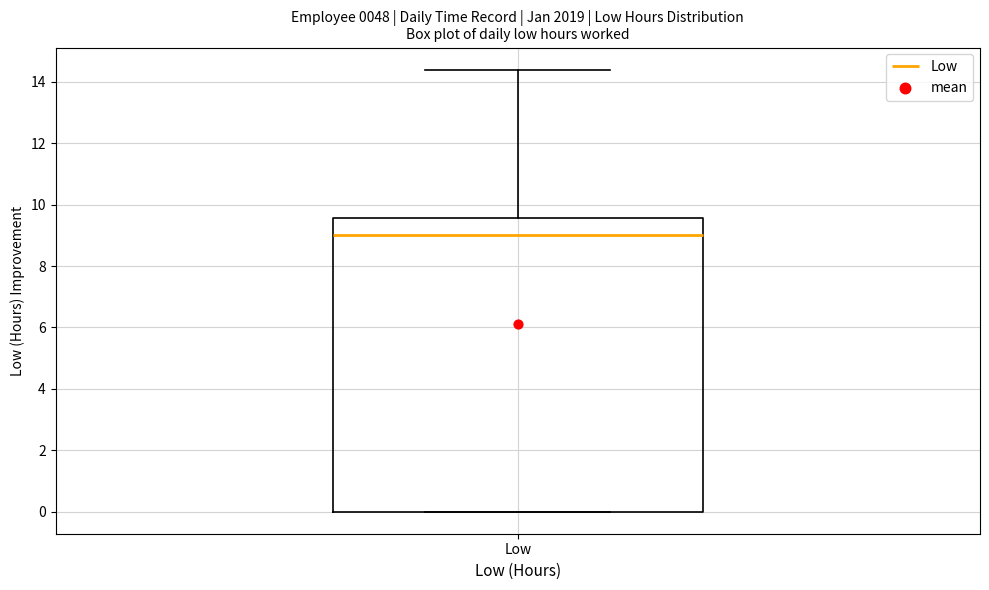

Where does the median line of the box for Low sit on the y-axis? The values are not printed on the chart, so give them approximately, as read against the axis.

9.0